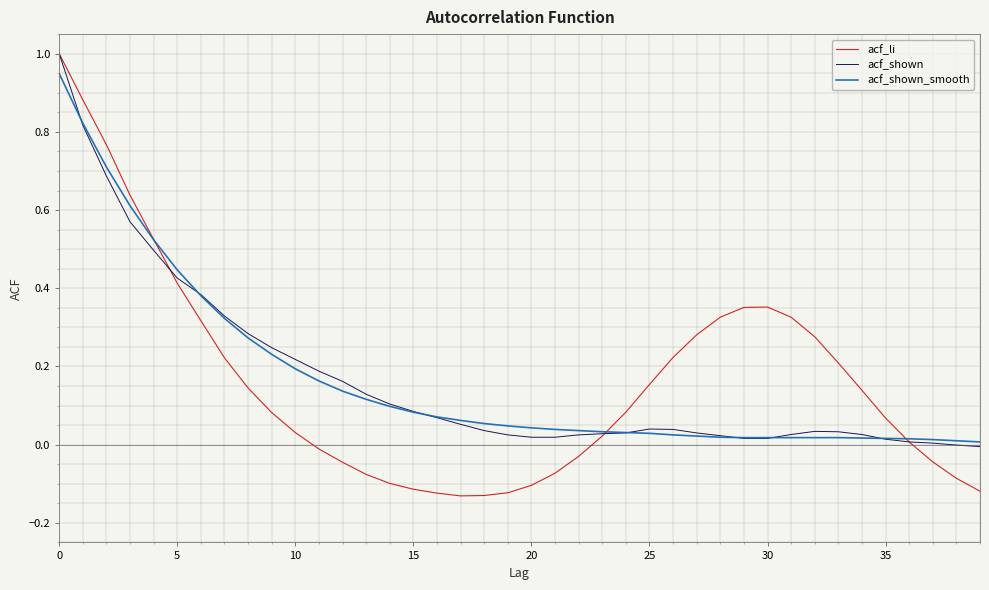

What is the maximum value shown in the chart?

1.0